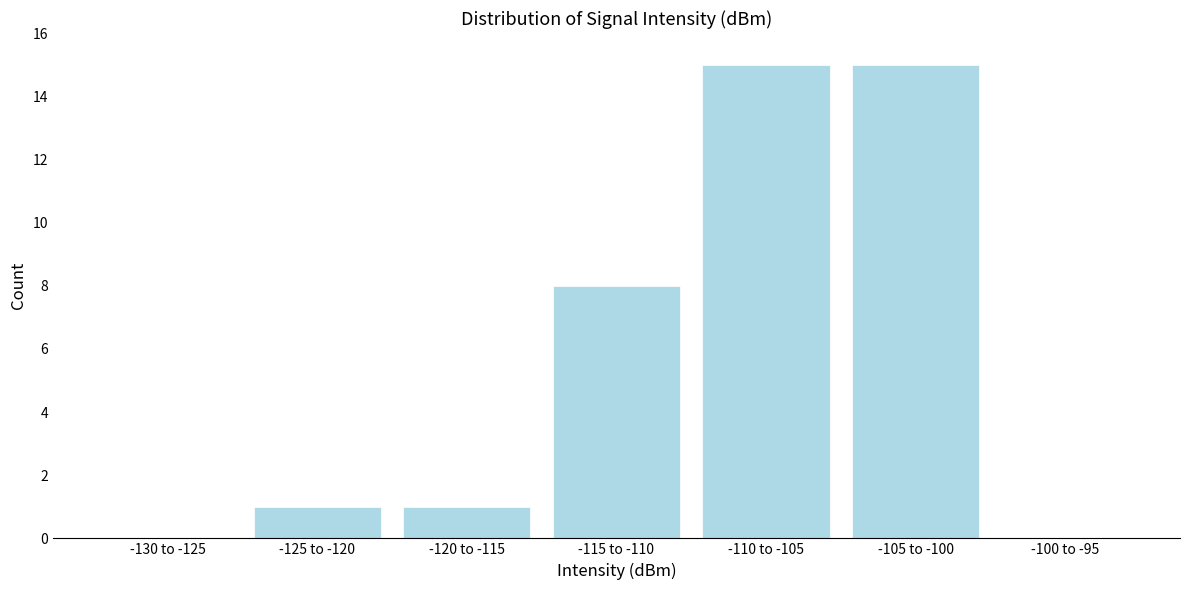

Reading right to left, what are all the values shown in this chart?

-100 to -95=0	-105 to -100=15	-110 to -105=15	-115 to -110=8	-120 to -115=1	-125 to -120=1	-130 to -125=0